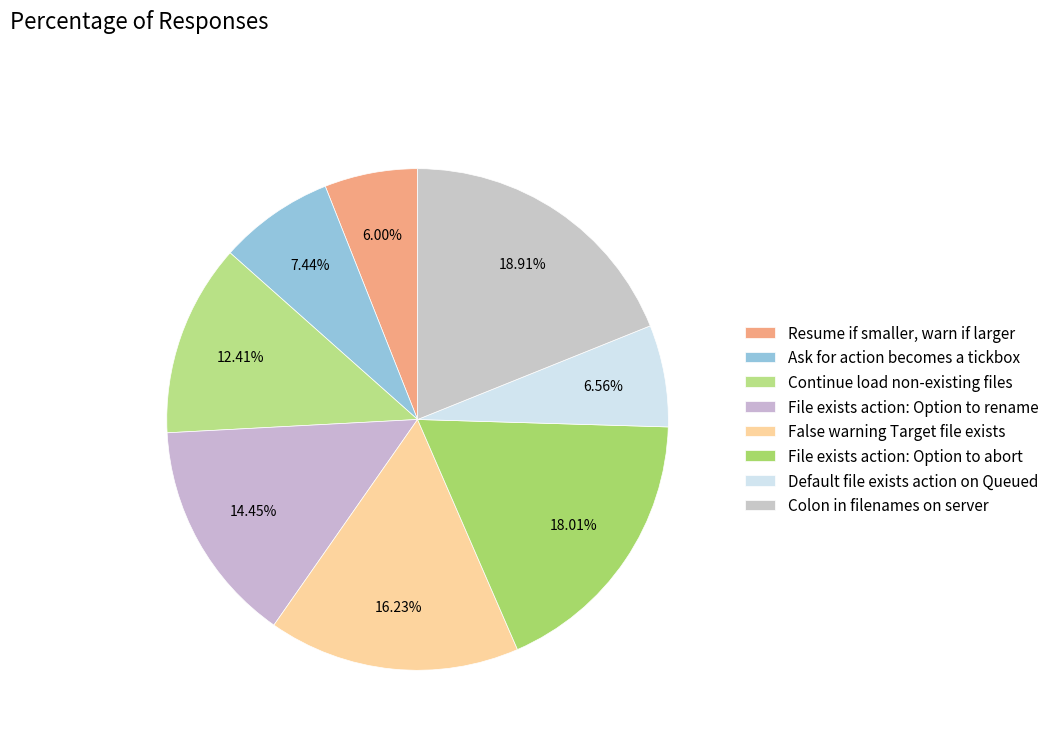

Approximately how many times larger is the value at File exists action: Option to abort compared to File exists action: Option to rename?

1.2